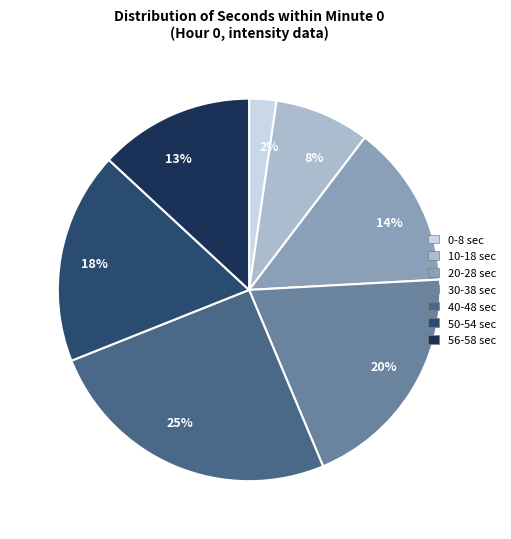

Is the sum of 20% and 13% greater than half?

No